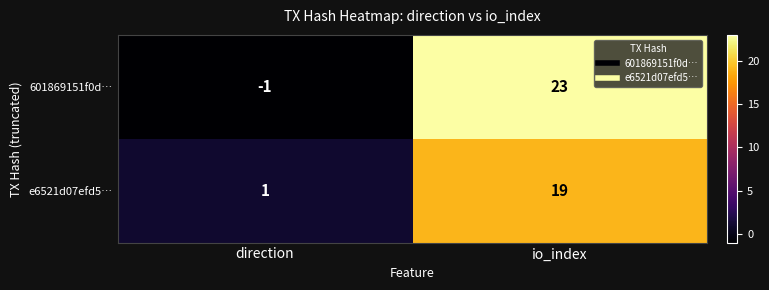

The e6521d07efd5… series shows 13 at io_index. True or false?

False